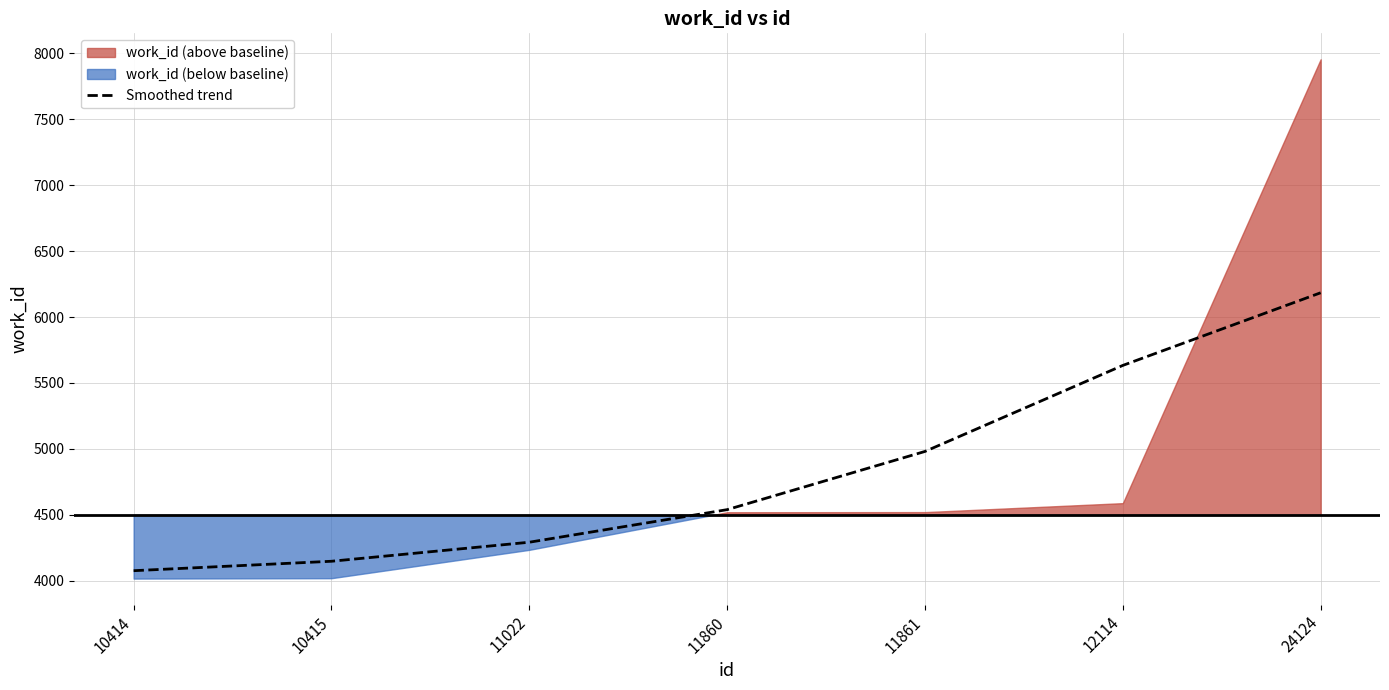

List the labels in order of value, largest first.

24124, 12114, 11861, 11860, 11022, 10415, 10414